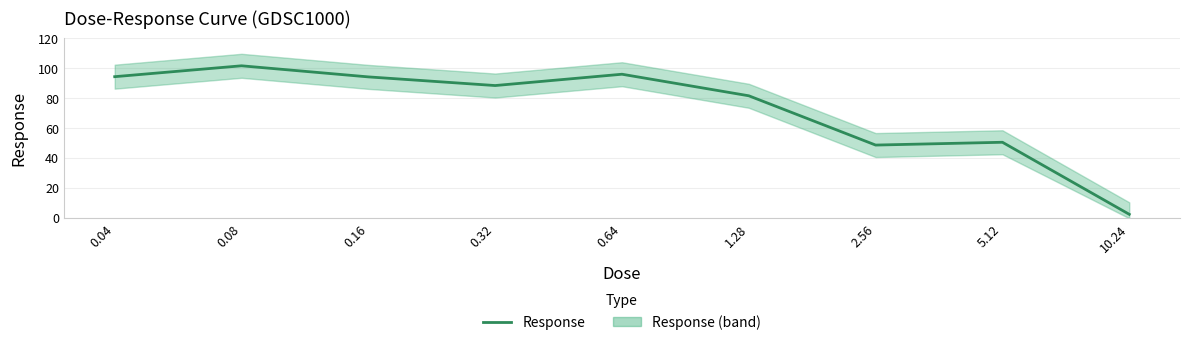

At which category does the chart reach its minimum across all series?

10.24